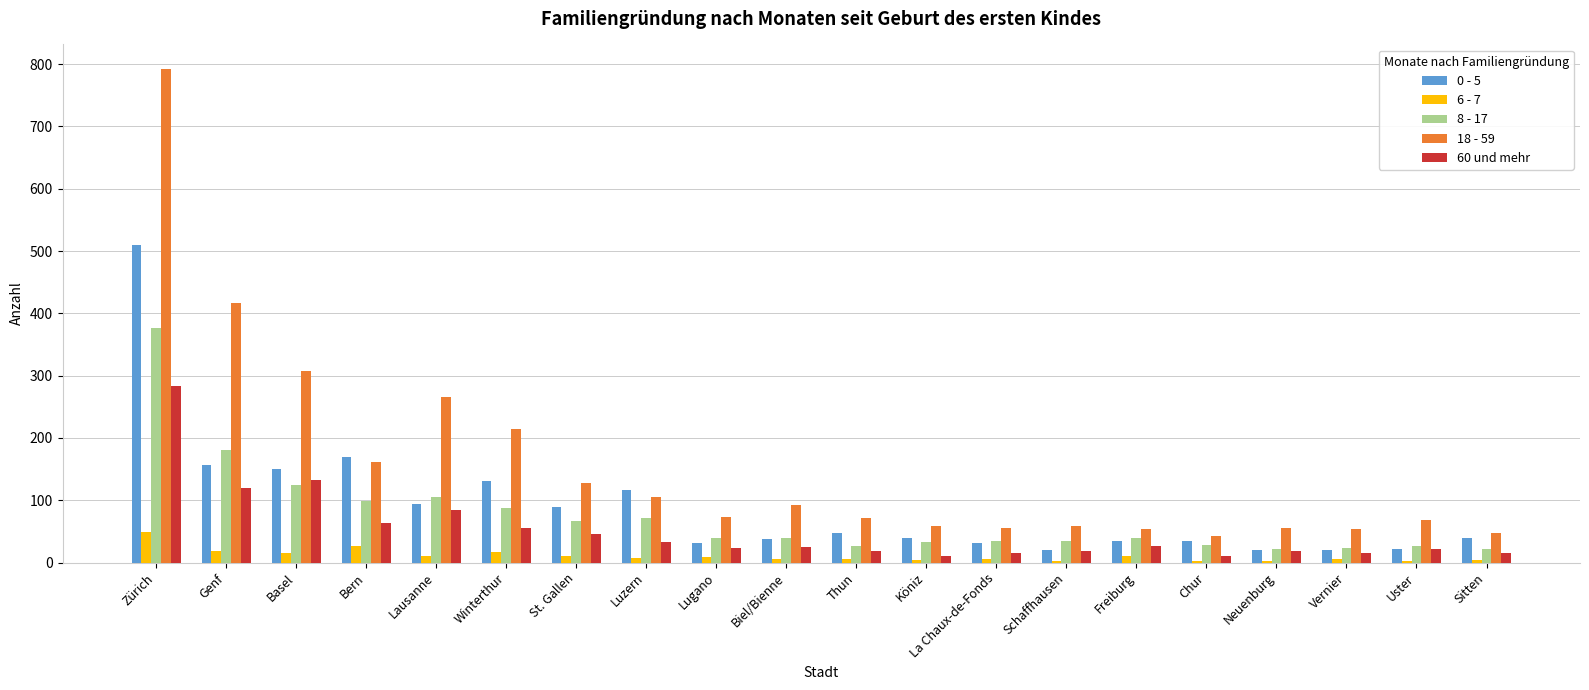

Is it true that 60 und mehr equals 18 at Neuenburg?

True